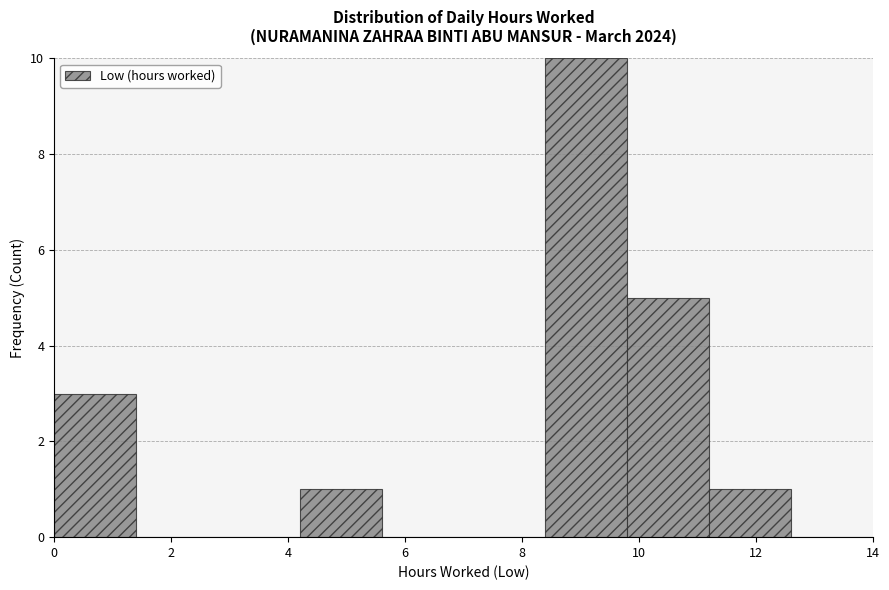

Reading left to right, list every bar in this chart as the range it spans on the x-axis followed by its height. The values are not printed on the chart, so give them approximately, as read against the axis.

0.0 to 1.4: 3
1.4 to 2.8: 0
2.8 to 4.2: 0
4.2 to 5.6: 1
5.6 to 7.0: 0
7.0 to 8.4: 0
8.4 to 9.8: 10
9.8 to 11.2: 5
11.2 to 12.6: 1
12.6 to 14.0: 0